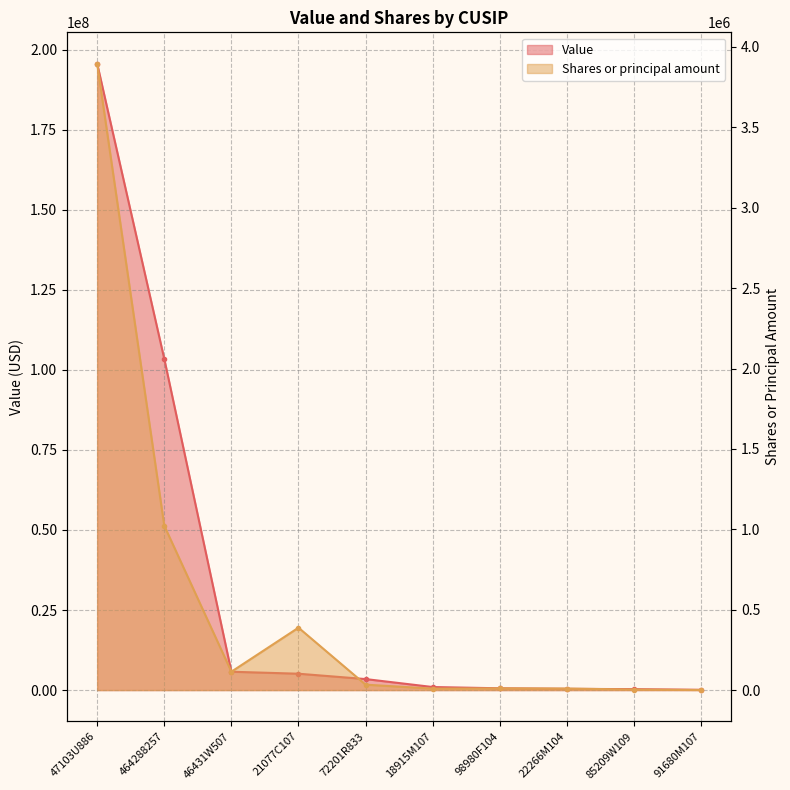

At which label is Shares or principal amount closest to 1948349?

464288257